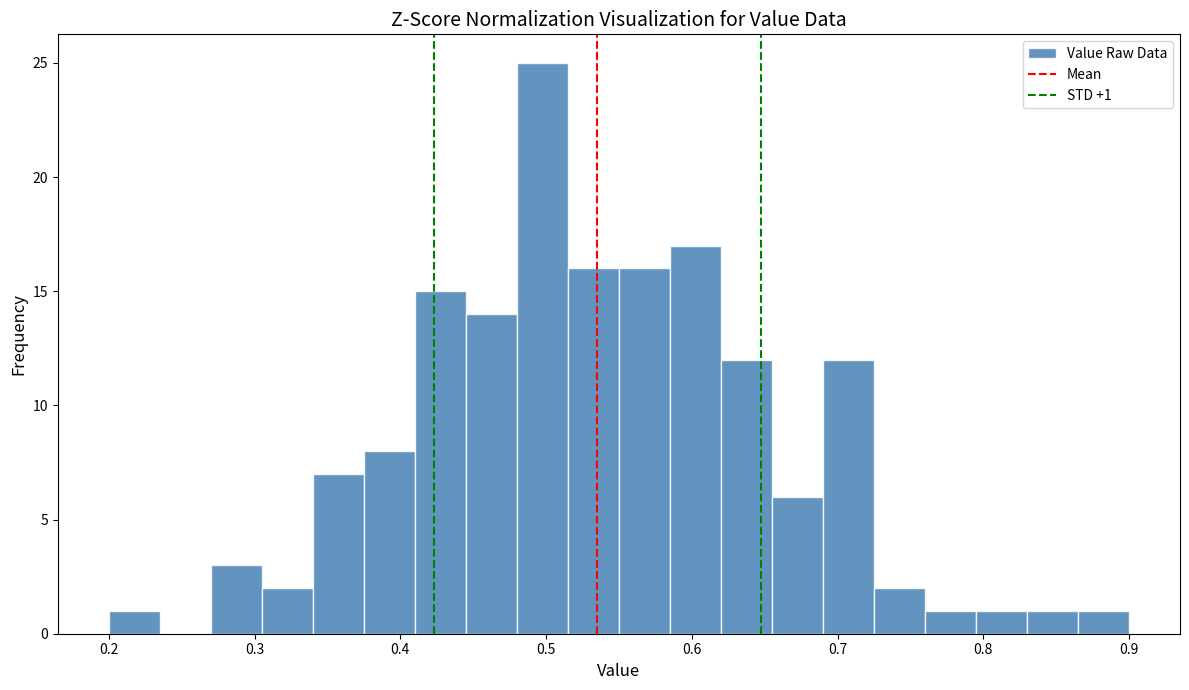

Read against the x-axis, roughly where is the centre of the tallest bar?

0.50